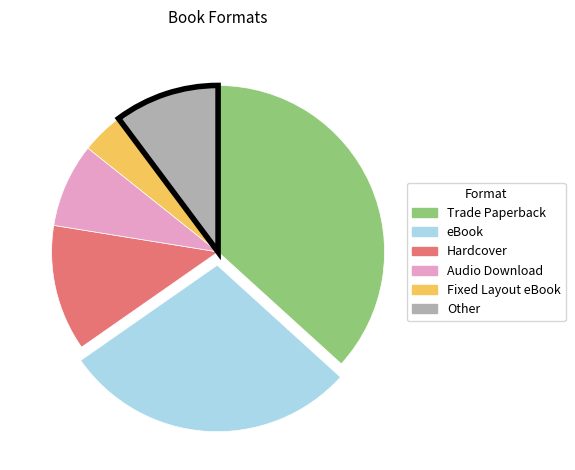

Rank the categories by value from highest to lowest.

Trade Paperback, eBook, Hardcover, Other, Audio Download, Fixed Layout eBook